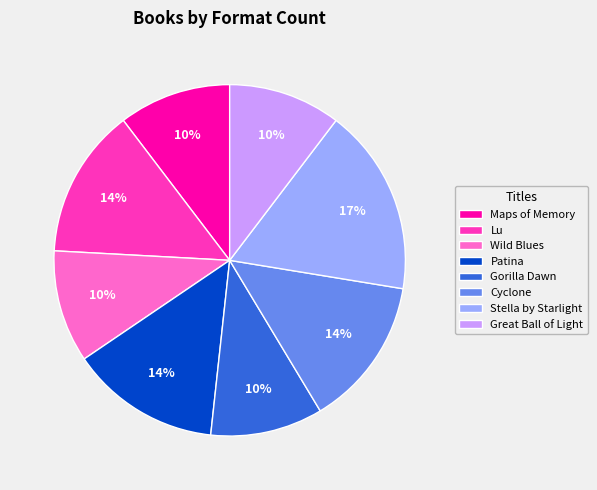

Is the sum of Wild Blues and Gorilla Dawn greater than half?

No